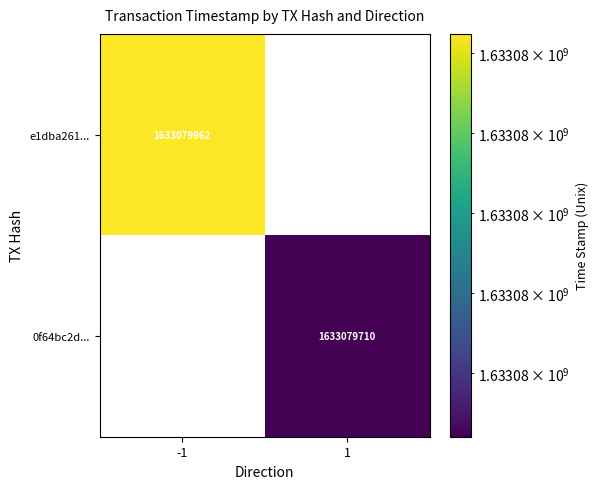

List the series in order of their peak value, lowest first.

0f64bc2d31b579ade85548d8a817ee8b6ef5407, e1dba261217cd6c7c10ee9fd7dfedaf1f629d93